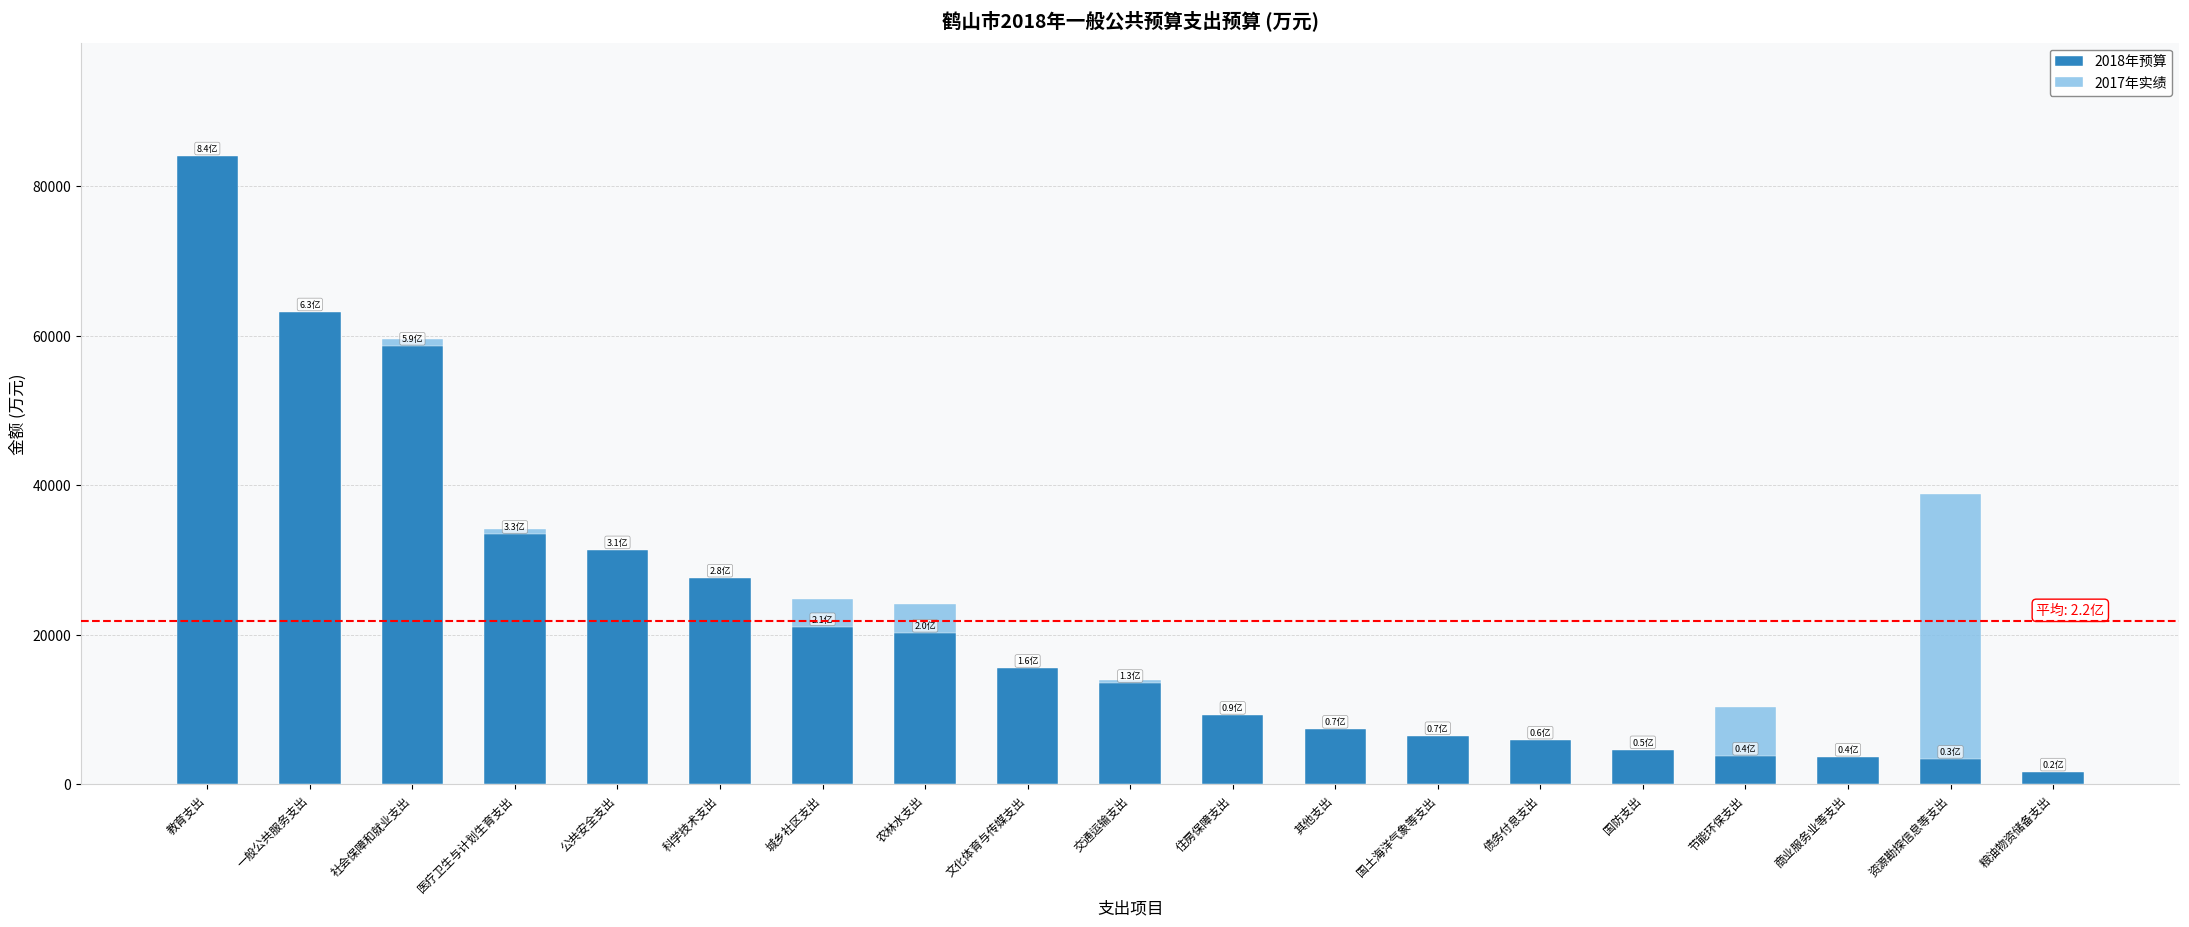

What is the highest value of the 2017年实绩 series?

67713.0